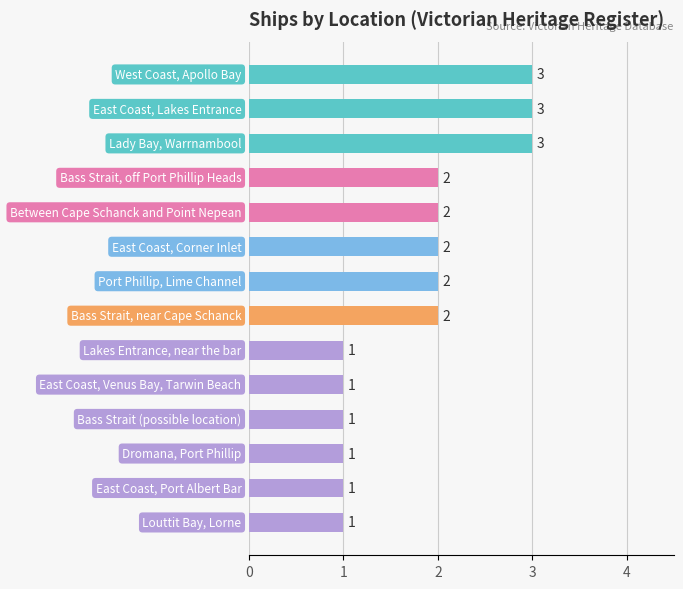

Reading top to bottom, what are all the values shown in this chart?

3	3	3	2	2	2	2	2	1	1	1	1	1	1